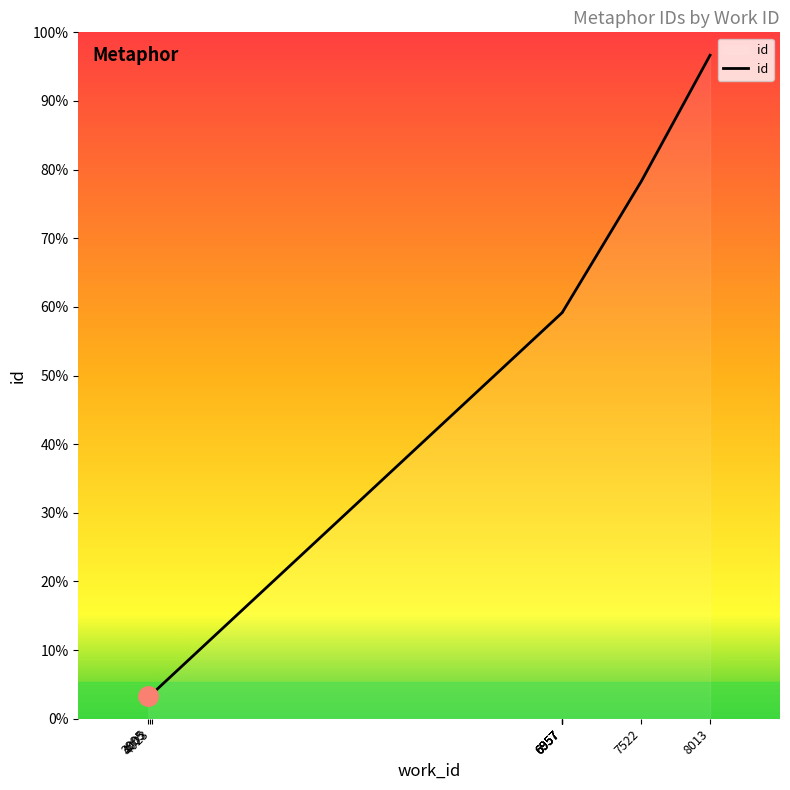

The value at 8013 is 24375. True or false?

True